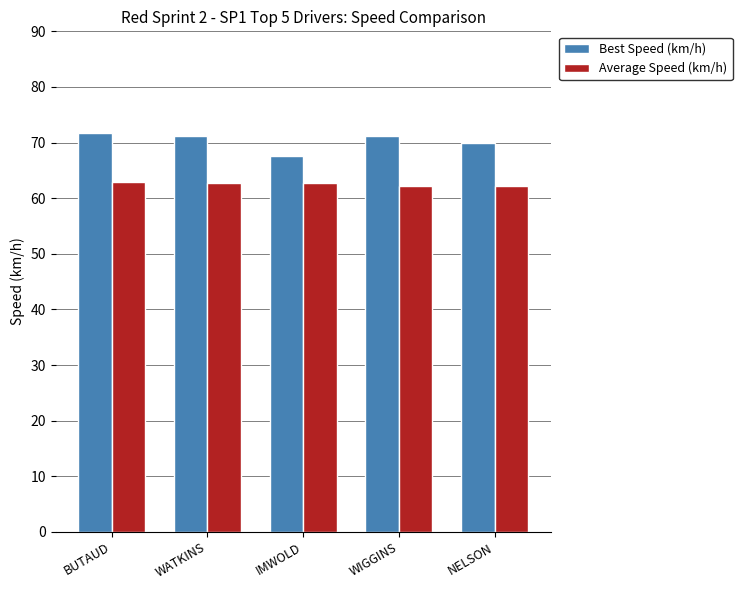

What is the sum of all Best Speed (km/h) values?

351.5